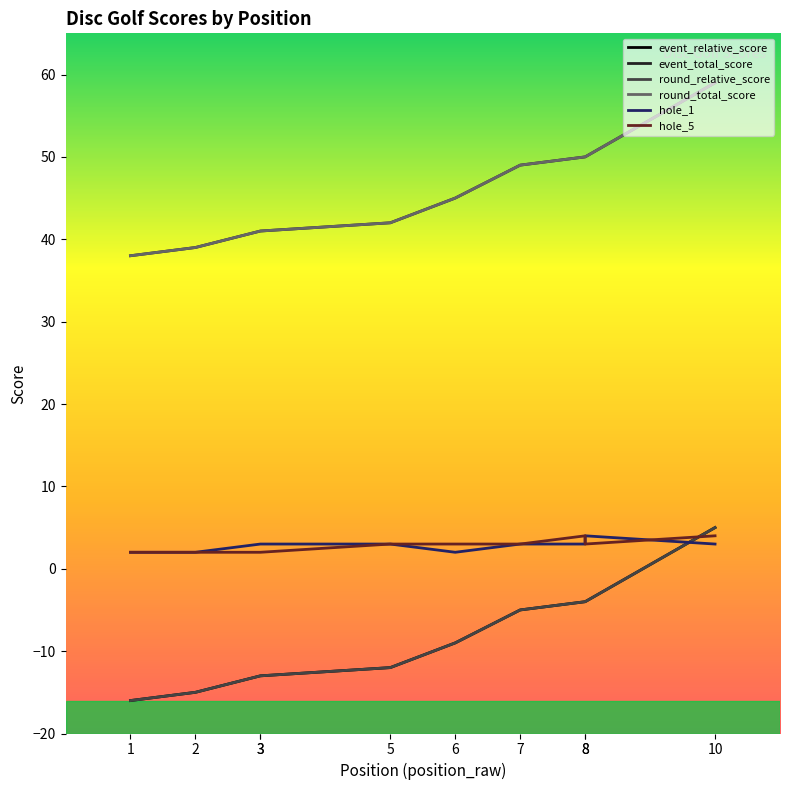

Count the number of data series in this chart.

6